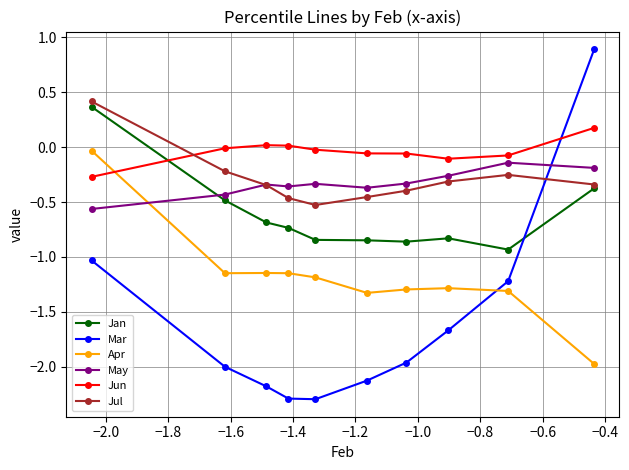

Which series has the largest total across all categories?

Jun